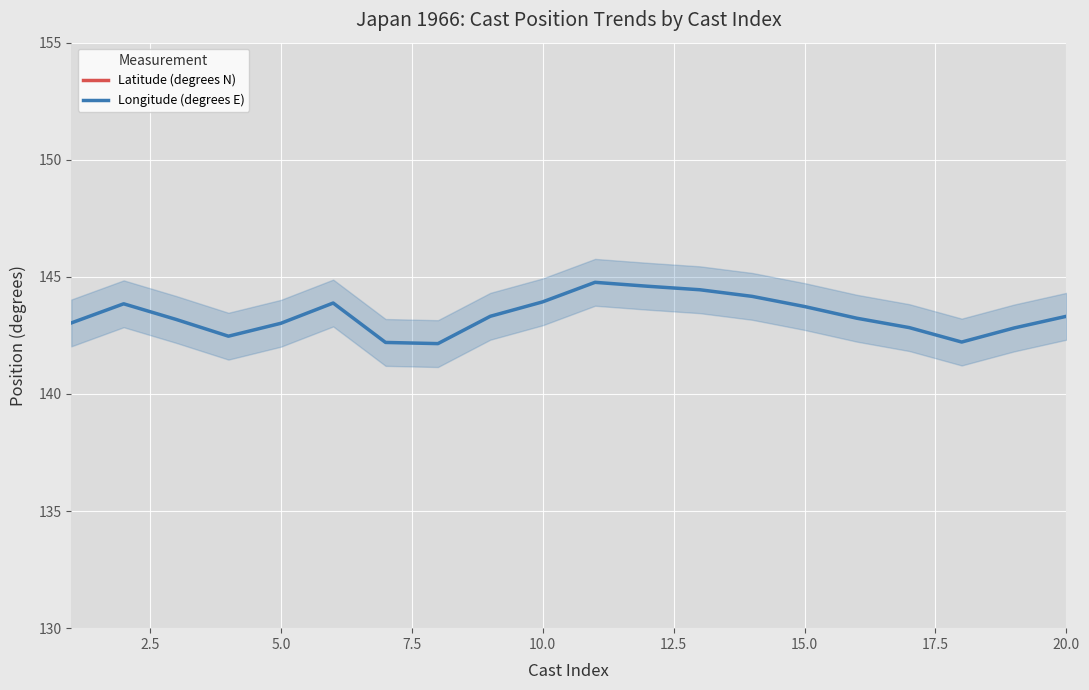

True or false: Longitude (degrees E) has a value of 143.7 at 15.0.

True